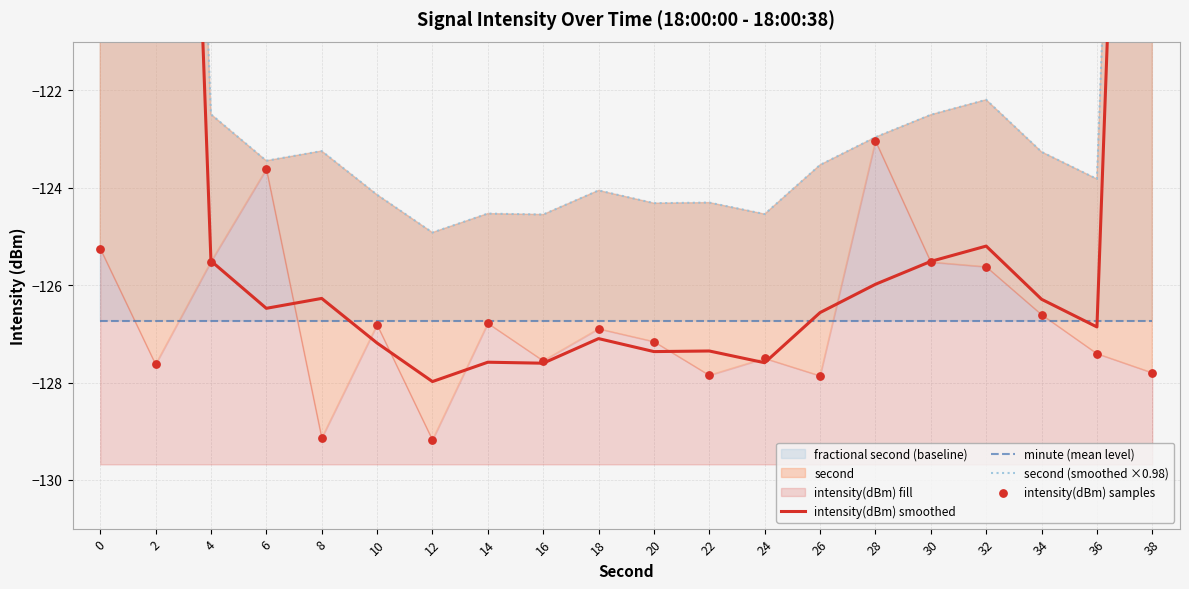

Which series contains the lowest Y value?

intensity(dBm) samples